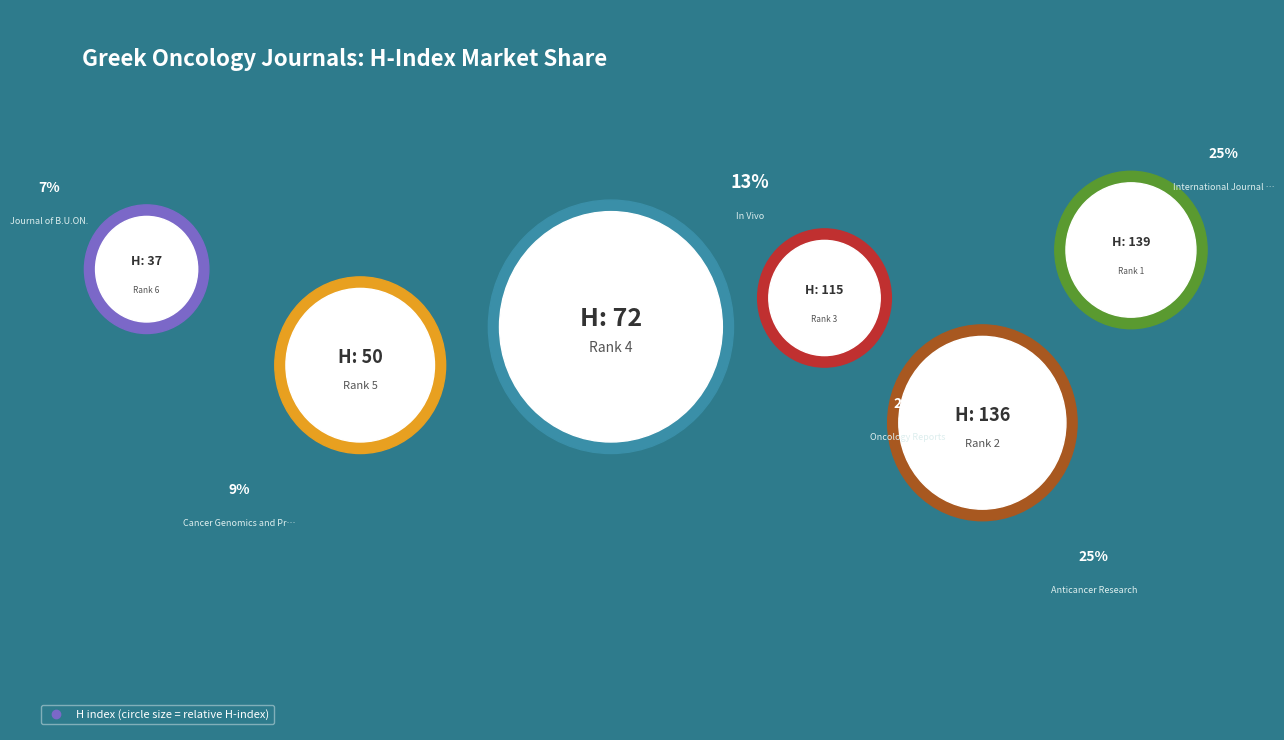

True or false: Journal of B.U.ON. accounts for 7% of the total.

True